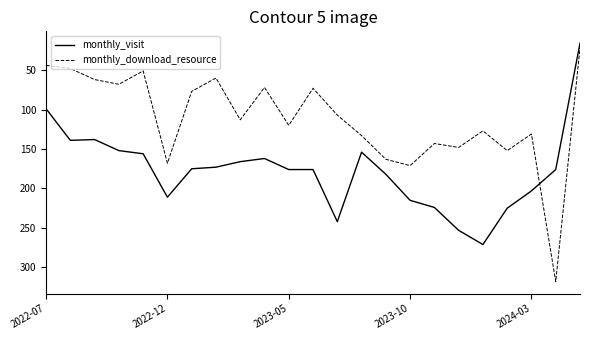

What are all the series names shown in the legend?

monthly_visit, monthly_download_resource